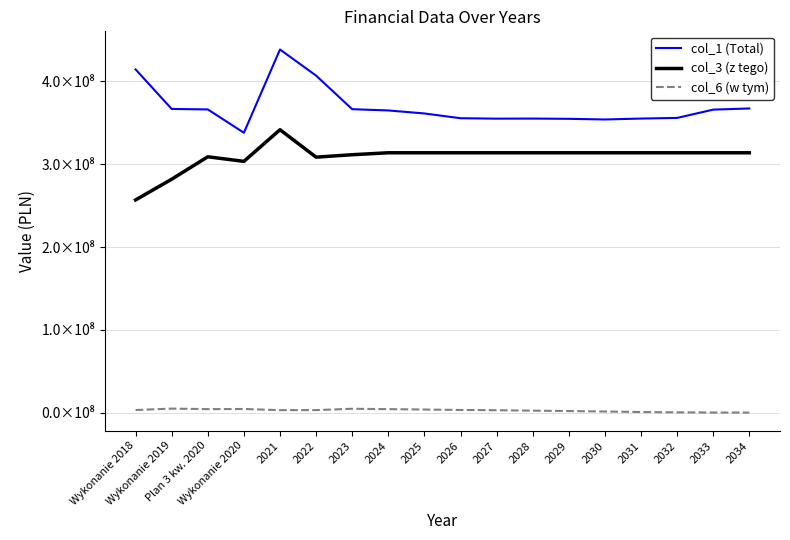

What is the difference between the second highest and second lowest values in the col_6 (w tym) series?

4534982.6